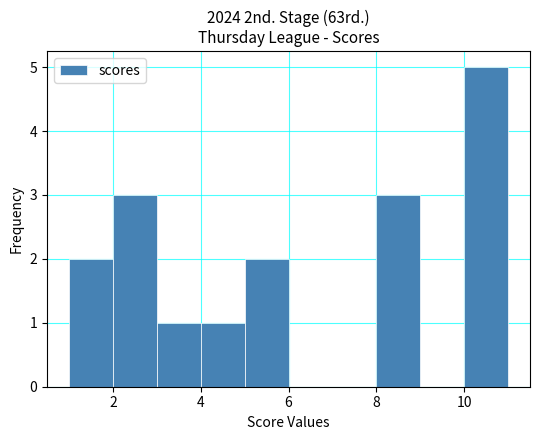

Reading left to right, list every bar in this chart as the range it spans on the x-axis followed by its height. The values are not printed on the chart, so give them approximately, as read against the axis.

1 to 2: 2
2 to 3: 3
3 to 4: 1
4 to 5: 1
5 to 6: 2
6 to 7: 0
7 to 8: 0
8 to 9: 3
9 to 10: 0
10 to 11: 5